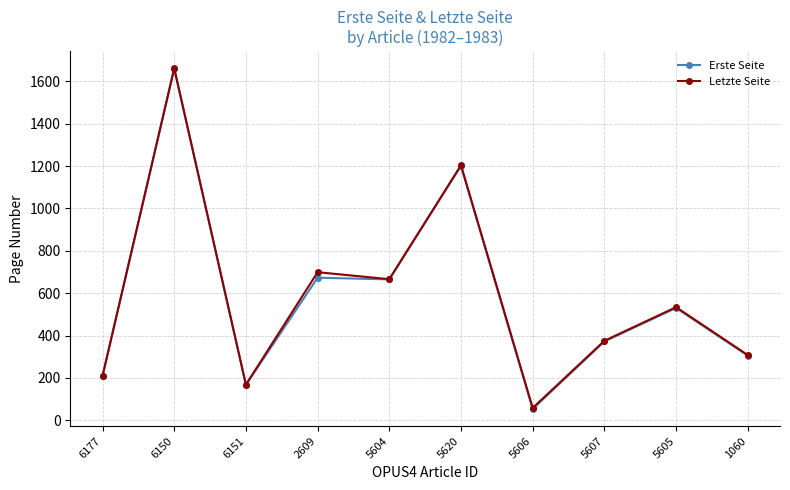

Which series has the largest range (max minus min)?

Erste Seite